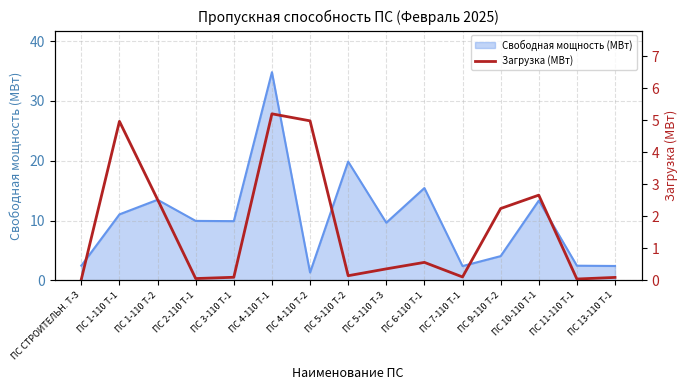

Is it true that Свободная мощность (МВт) equals 6.5 at ПС 1-110 Т-1?

False